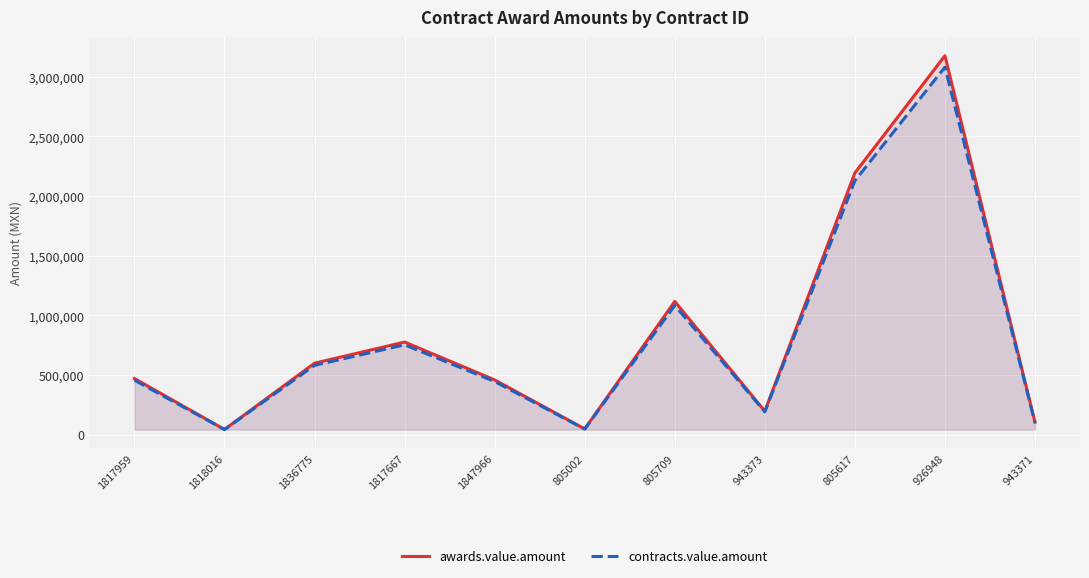

Which category has the lowest value across all series?

1818016